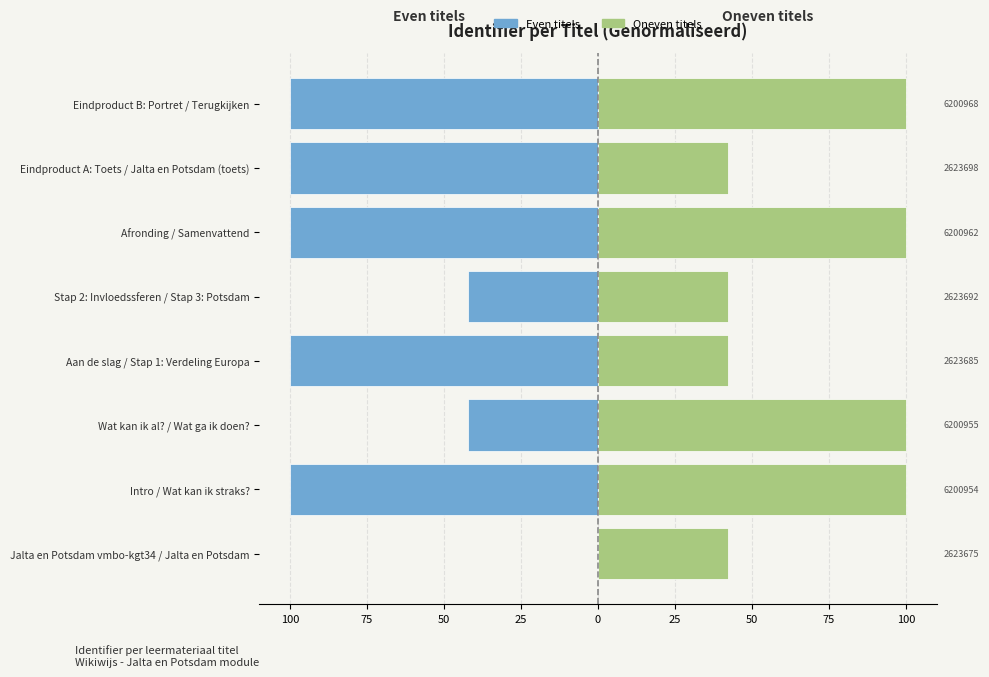

What value does the Oneven titels series have at Stap 2: Invloedssferen / Stap 3: Potsdam?

42.3